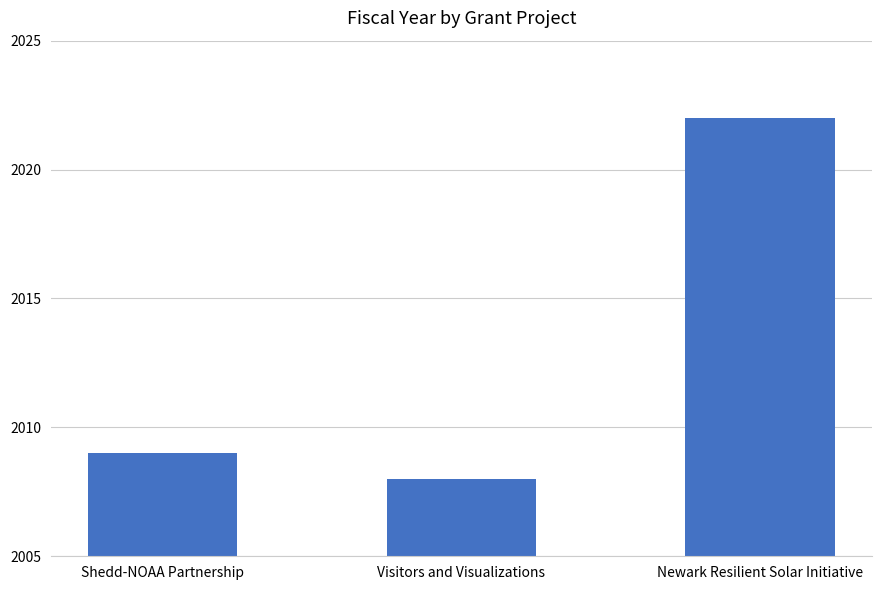

What is the change in value from Shedd-NOAA Partnership to Newark Resilient Solar Initiative?

+13